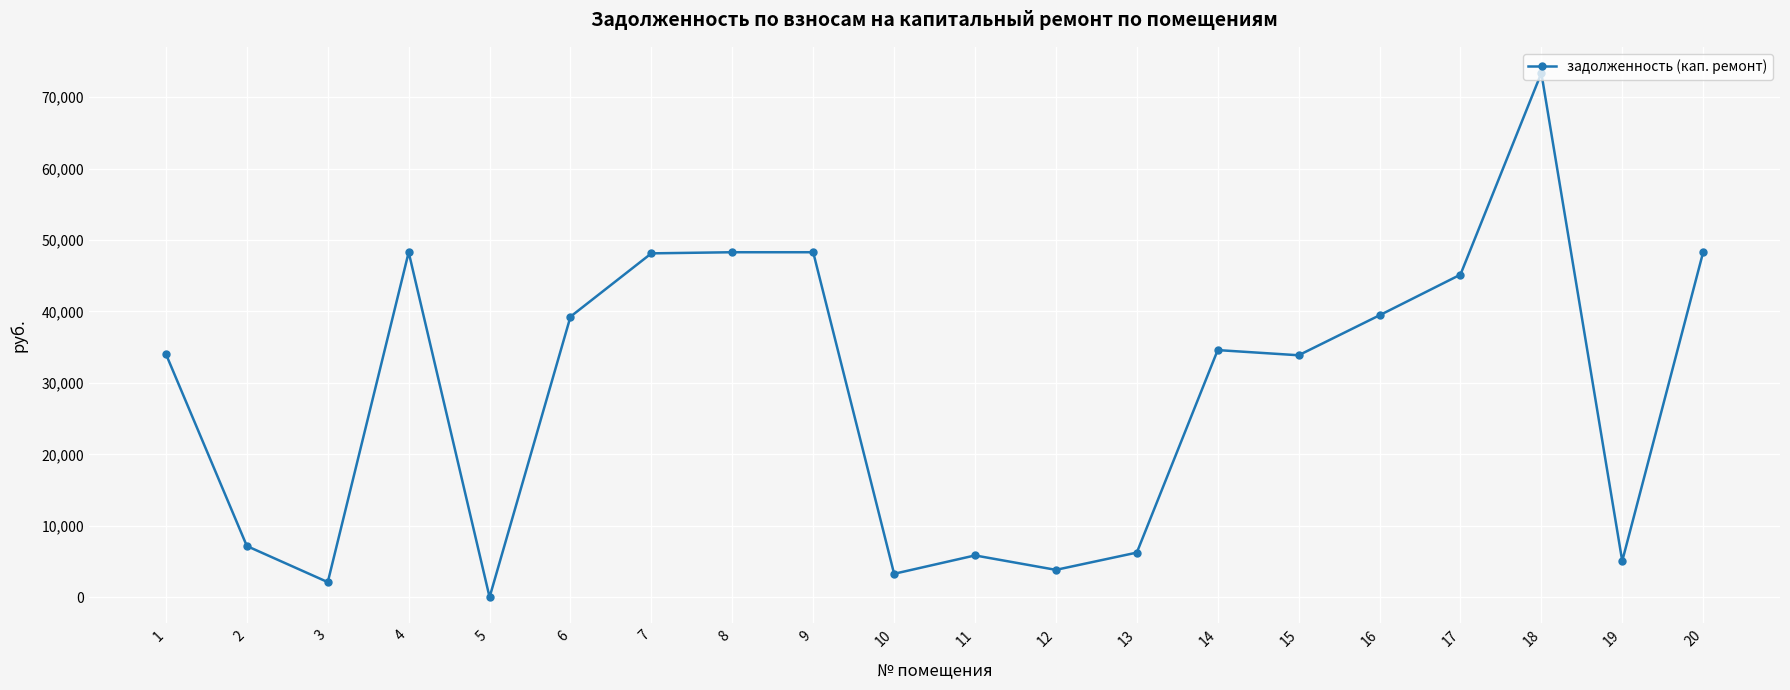

What is the value of the 8th point from the left?

48295.3